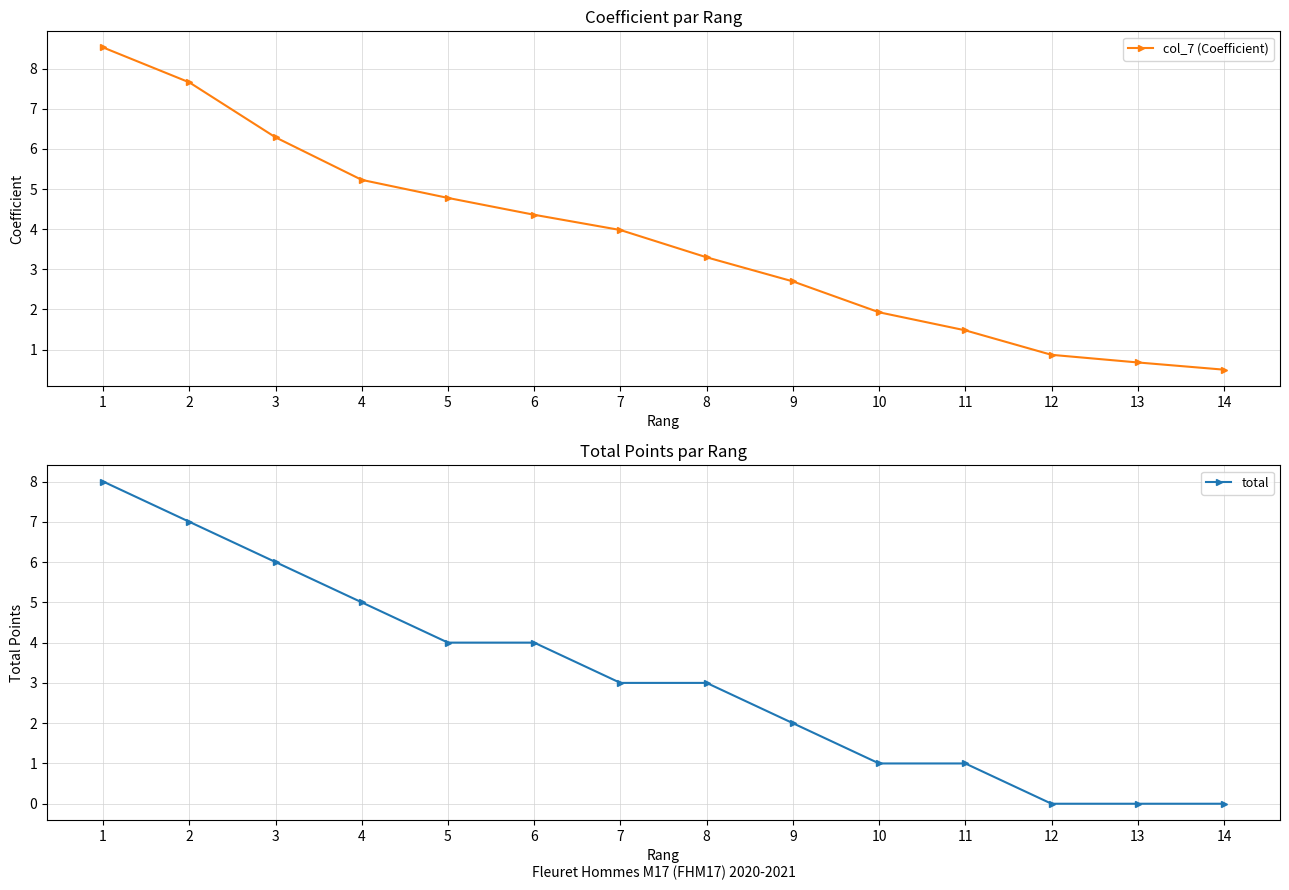

What is the value of the col_7 (Coefficient) point at the 6th from the left?

4.4